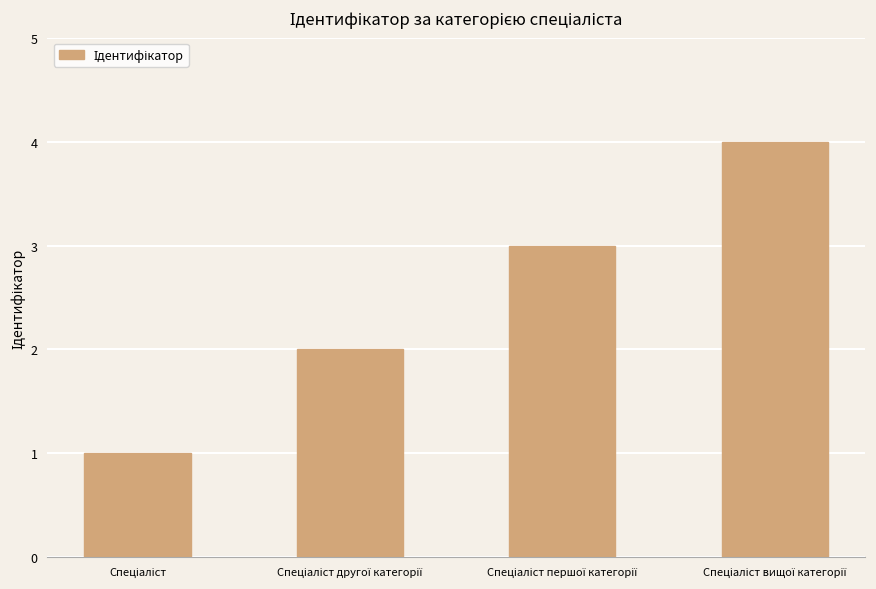

What is the difference between the maximum and minimum values?

3